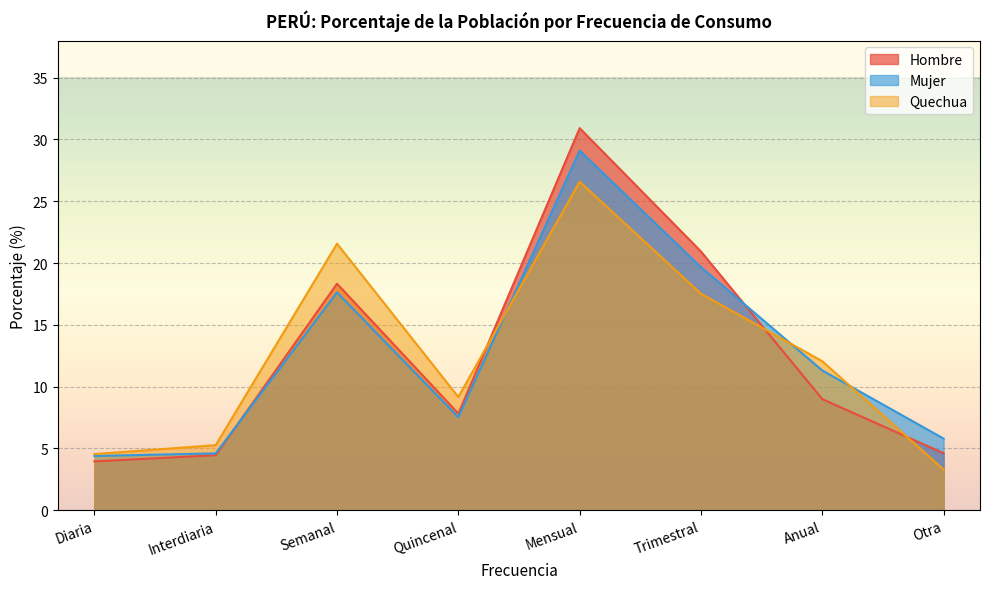

Reading left to right, what are all the values shown in this chart?

Hombre: Diaria=4.0	Interdiaria=4.5	Semanal=18.3	Quincenal=7.8	Mensual=30.9	Trimestral=20.9	Anual=9.0	Otra=4.6
Mujer: Diaria=4.4	Interdiaria=4.6	Semanal=17.6	Quincenal=7.5	Mensual=29.1	Trimestral=19.7	Anual=11.3	Otra=5.8
Quechua: Diaria=4.5	Interdiaria=5.3	Semanal=21.6	Quincenal=9.2	Mensual=26.6	Trimestral=17.5	Anual=12.1	Otra=3.3